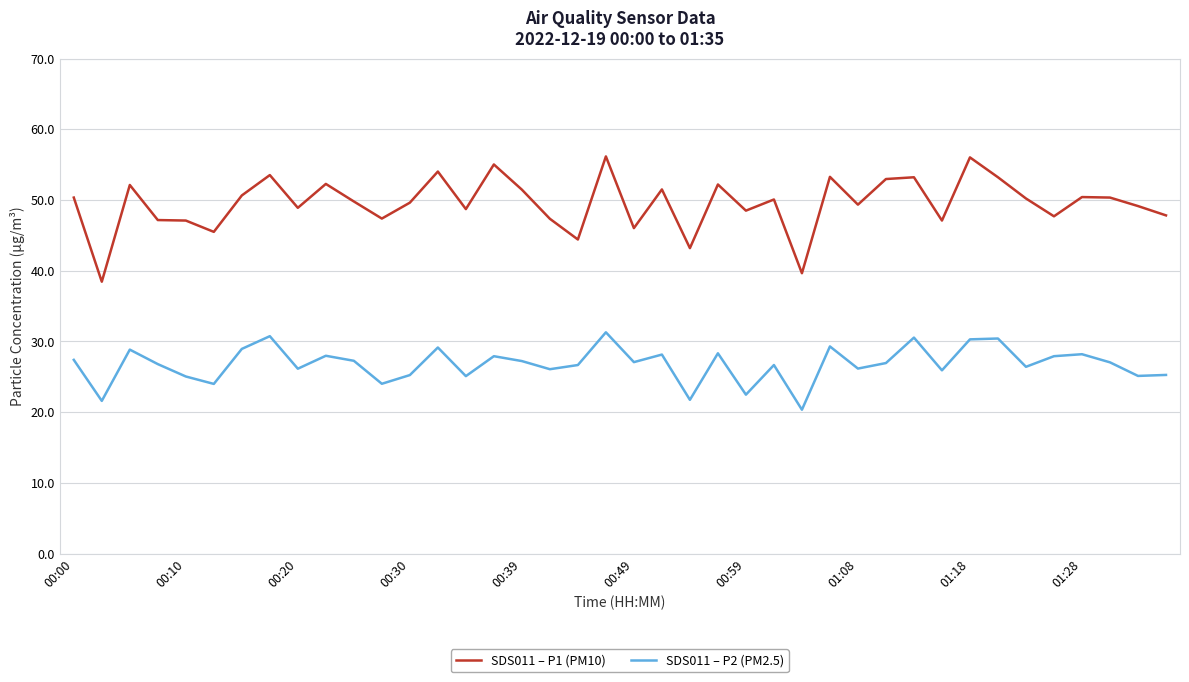

In SDS011 – P1 (PM10), how many points are higher than both neighbors (excluding endpoints)?

13